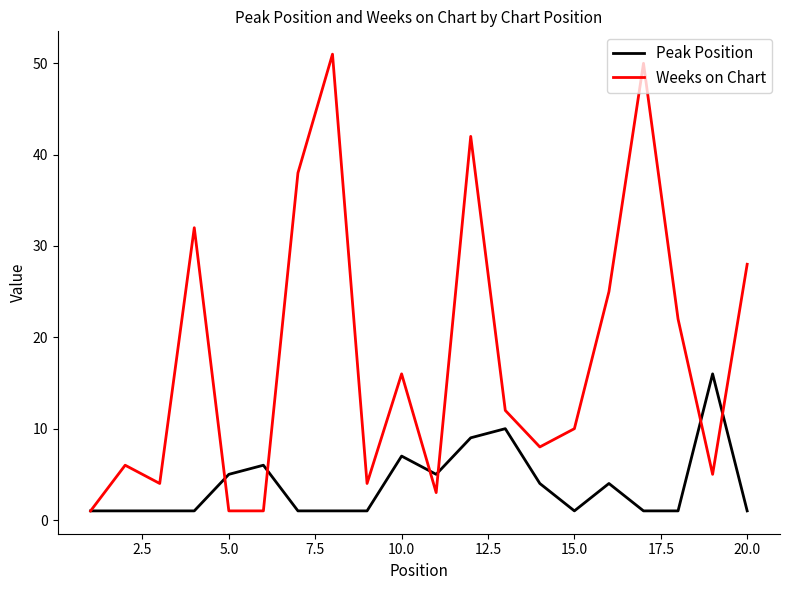

Which series has the widest spread of values?

Weeks on Chart